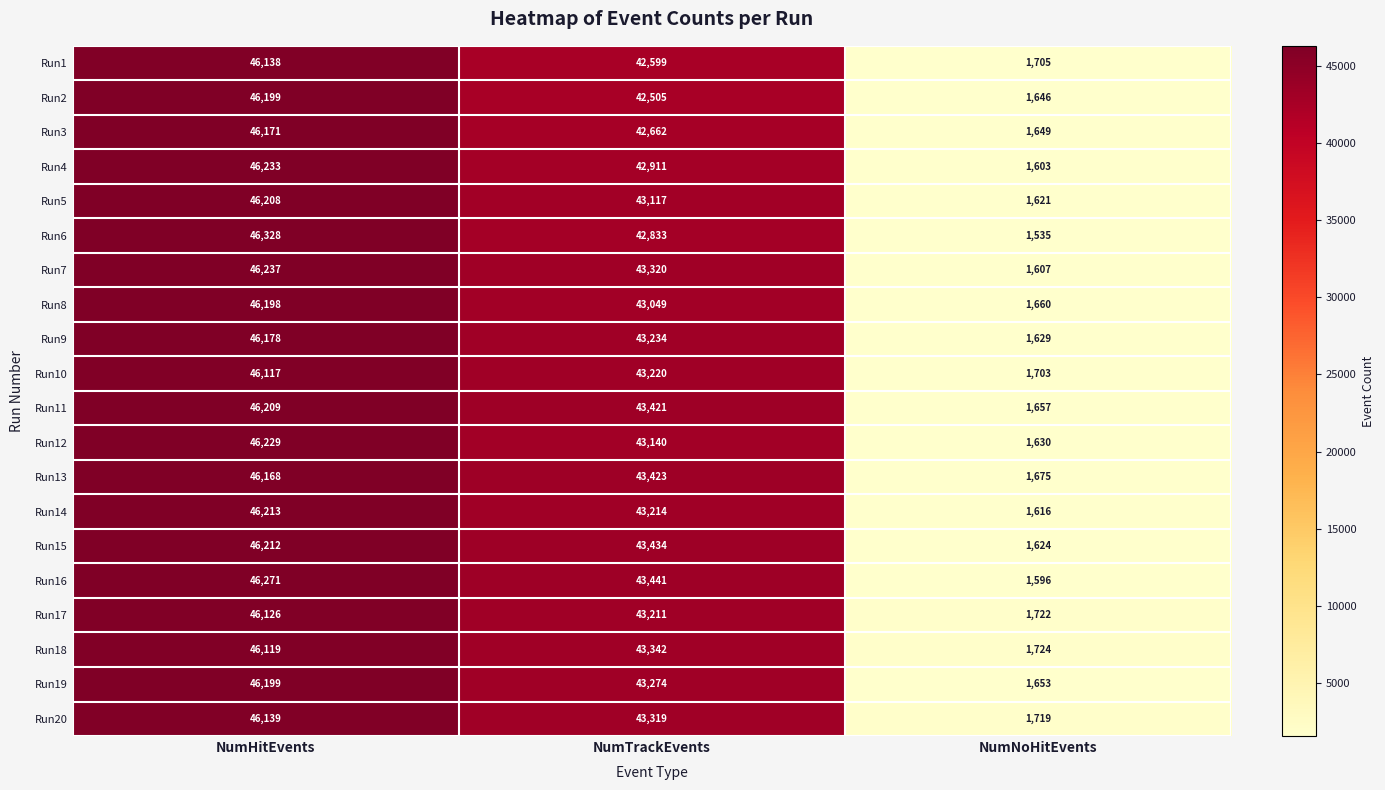

Is it true that Run11 equals 10736 at NumTrackEvents?

False